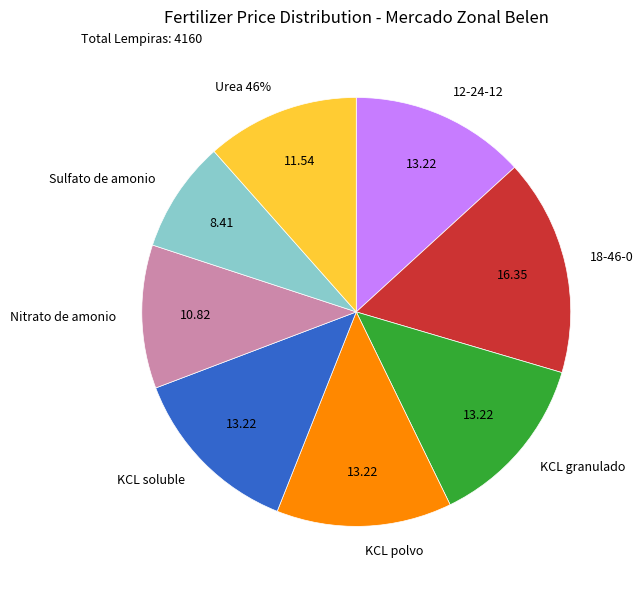

What percentage is NOT represented by Urea 46%?

88.5%